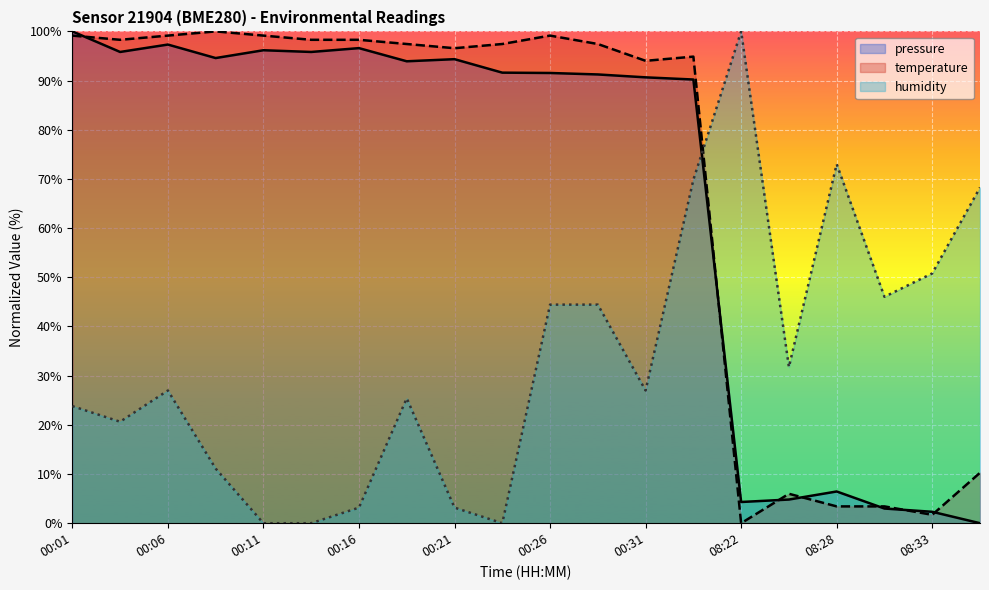

Is the value of pressure at 08:36 greater than the value of humidity at 00:31?

No